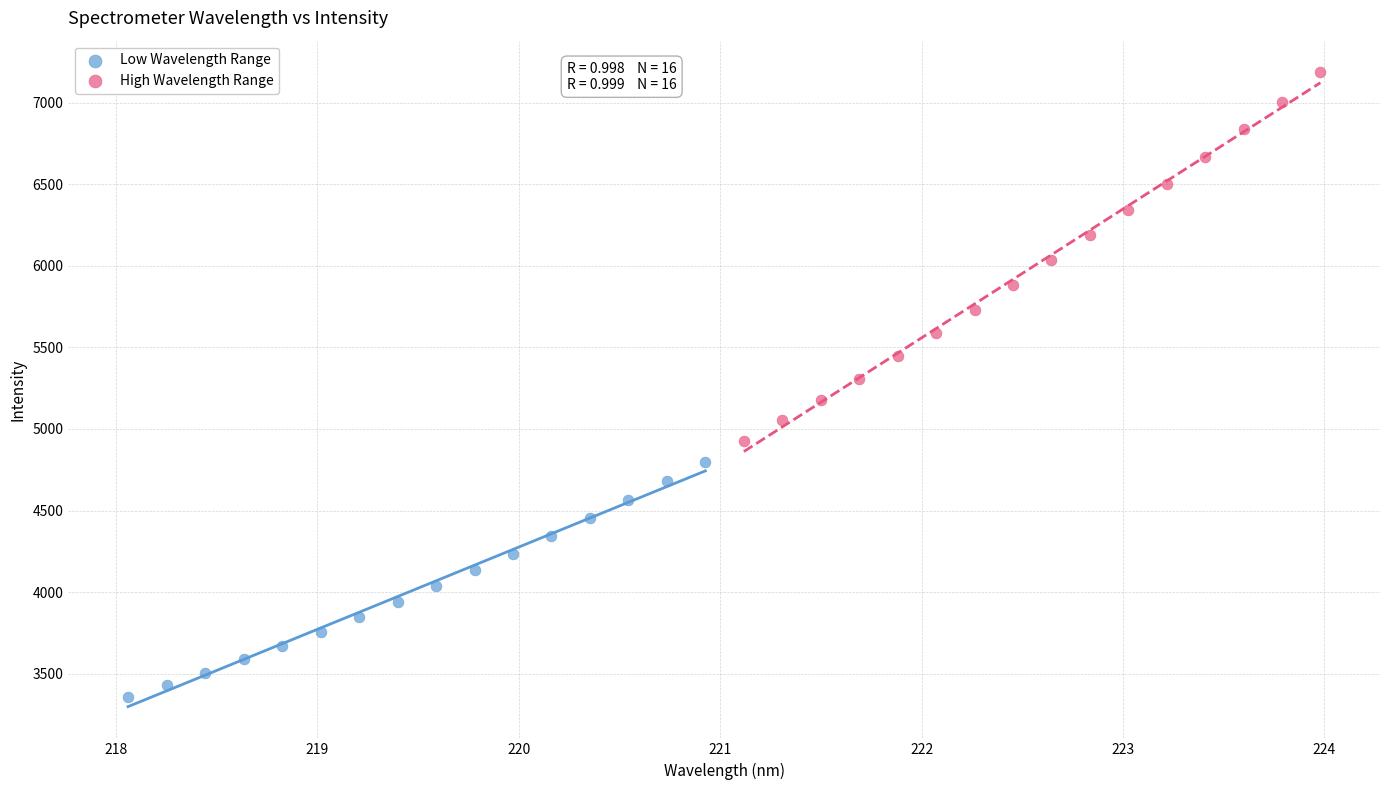

Which series contains the highest Y value?

High Wavelength Range